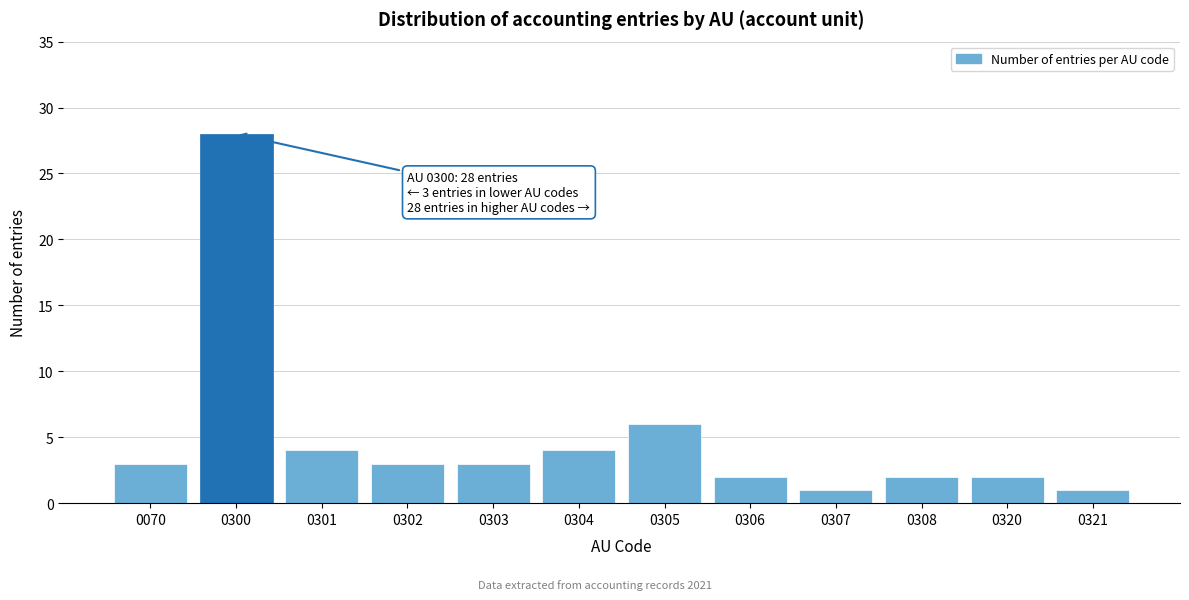

Reading left to right, extract all data points from this chart.

3	28	4	3	3	4	6	2	1	2	2	1